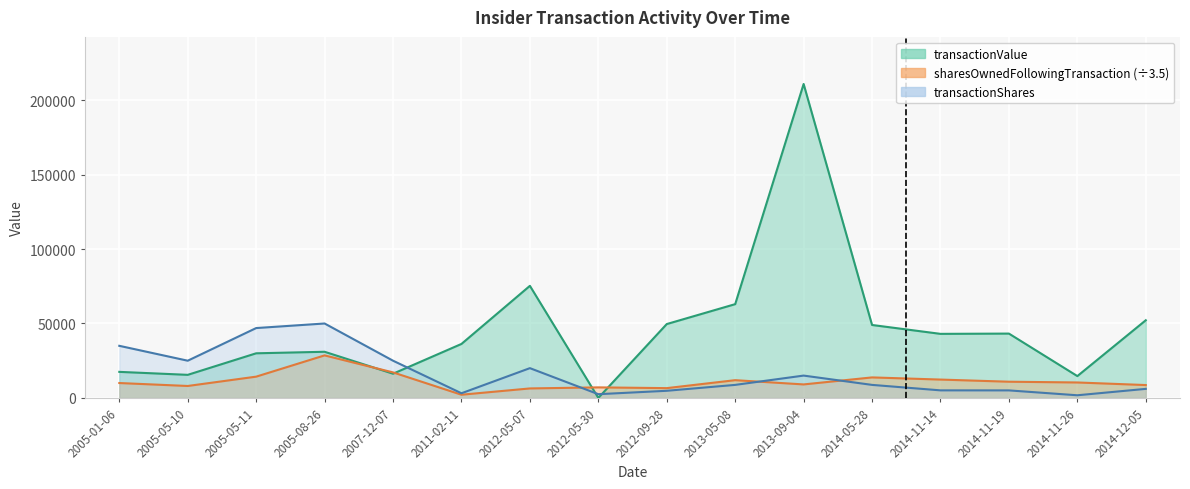

What is the difference between the highest and lowest values at 2014-11-19?

38168.0